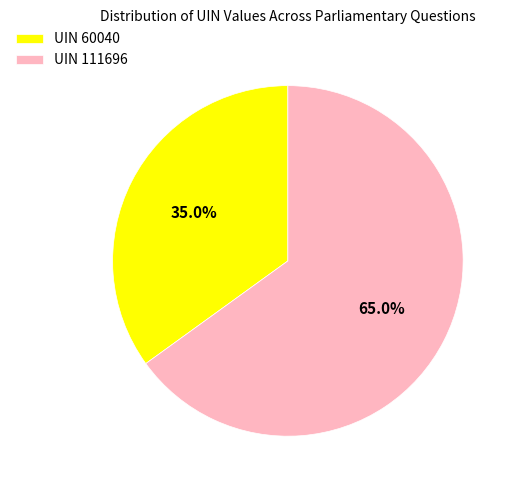

The UIN 60040 slice represents 35% of the pie. True or false?

True